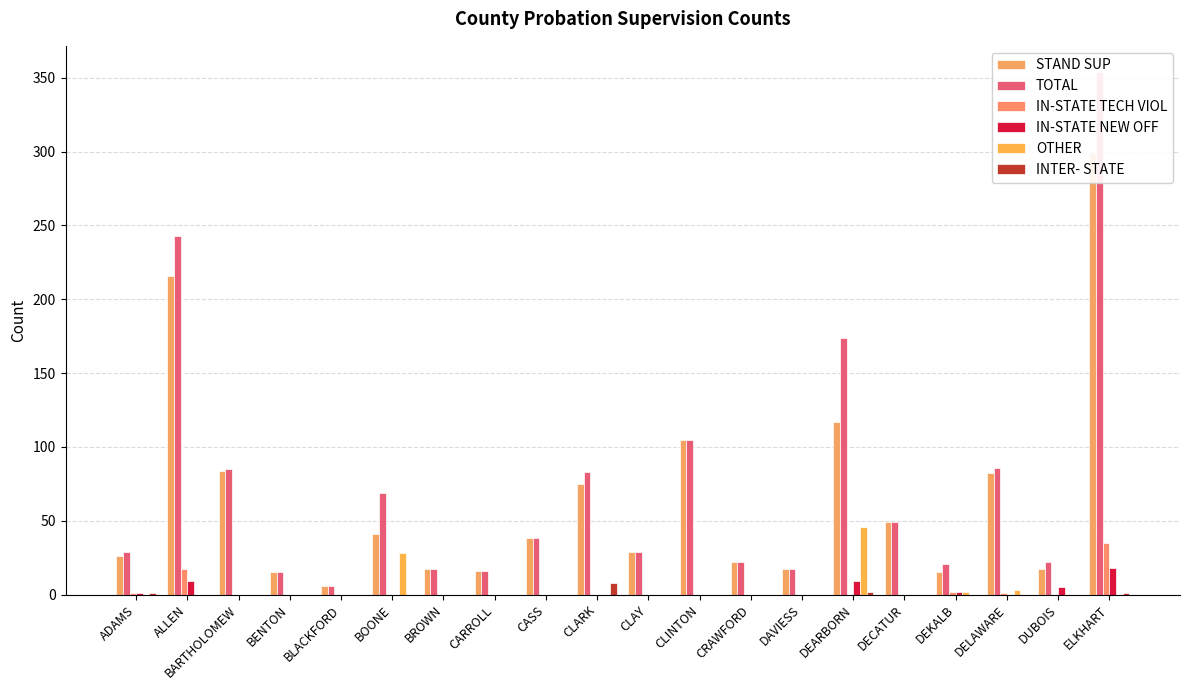

The value of IN-STATE TECH VIOL at BARTHOLOMEW is 14. True or false?

False